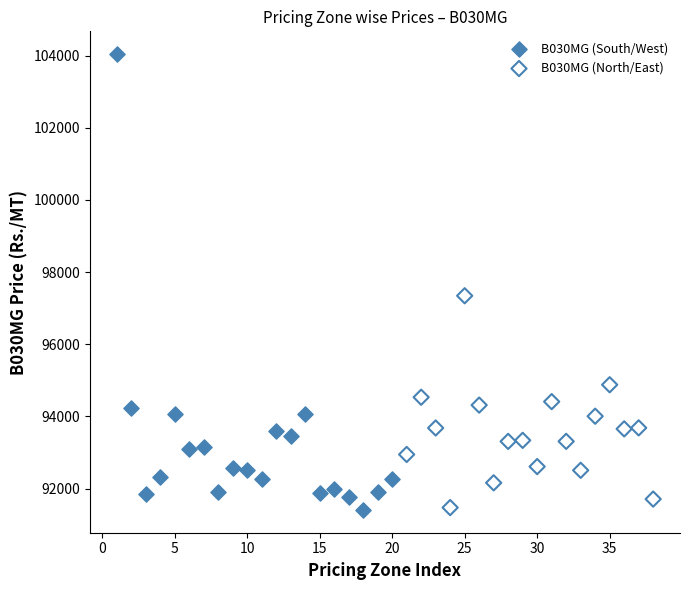

Which series has the largest Y range (max minus min)?

B030MG (South/West)